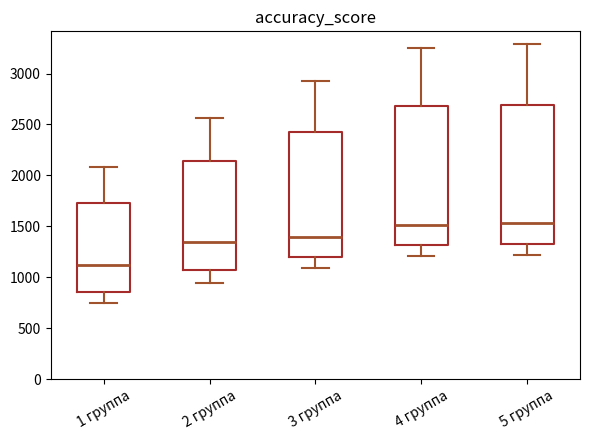

Reading left to right, read every box against the y-axis: the position of its median line, the range the box covers, and the ends of its whiskers. The values are not printed on the chart, so give them approximately, as read against the axis.

1 группа: median 1100, box 850 to 1750, whiskers 750 to 2100
2 группа: median 1350, box 1050 to 2150, whiskers 950 to 2550
3 группа: median 1400, box 1200 to 2450, whiskers 1100 to 2950
4 группа: median 1500, box 1300 to 2700, whiskers 1200 to 3250
5 группа: median 1550, box 1350 to 2700, whiskers 1200 to 3300